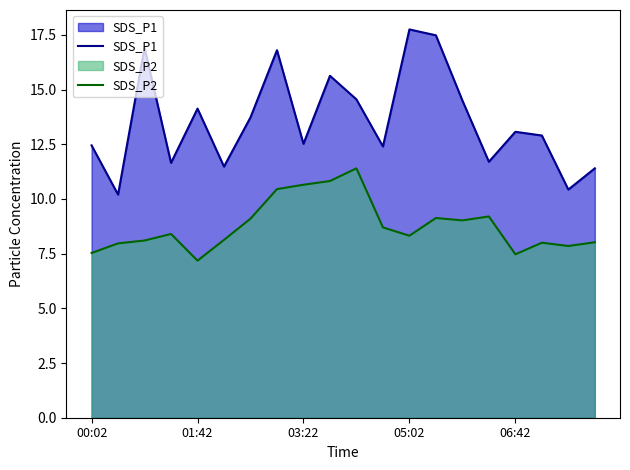

The value of SDS_P1 at 01:42 is 14.1. True or false?

True